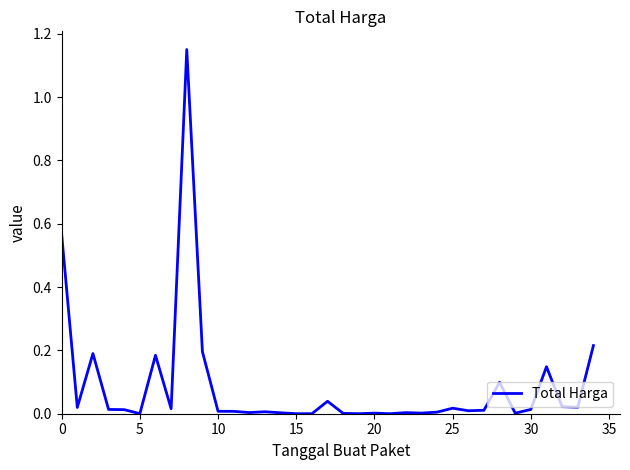

Reading left to right, extract all data points from this chart.

0.6	0.0	0.2	0.0	0.0	0.0	0.2	0.0	1.1	0.2	0.0	0.0	0.0	0.0	0.0	0.0	0.0	0.0	0.0	0.0	0.0	0.0	0.0	0.0	0.0	0.0	0.0	0.0	0.1	0.0	0.0	0.1	0.0	0.0	0.2